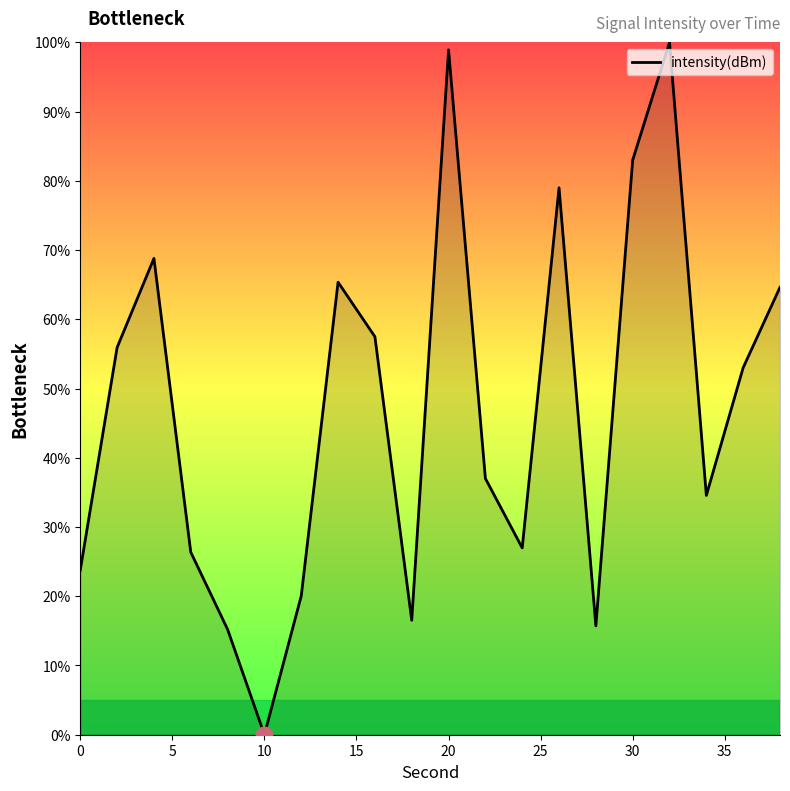

What is the greatest value displayed?

100.0